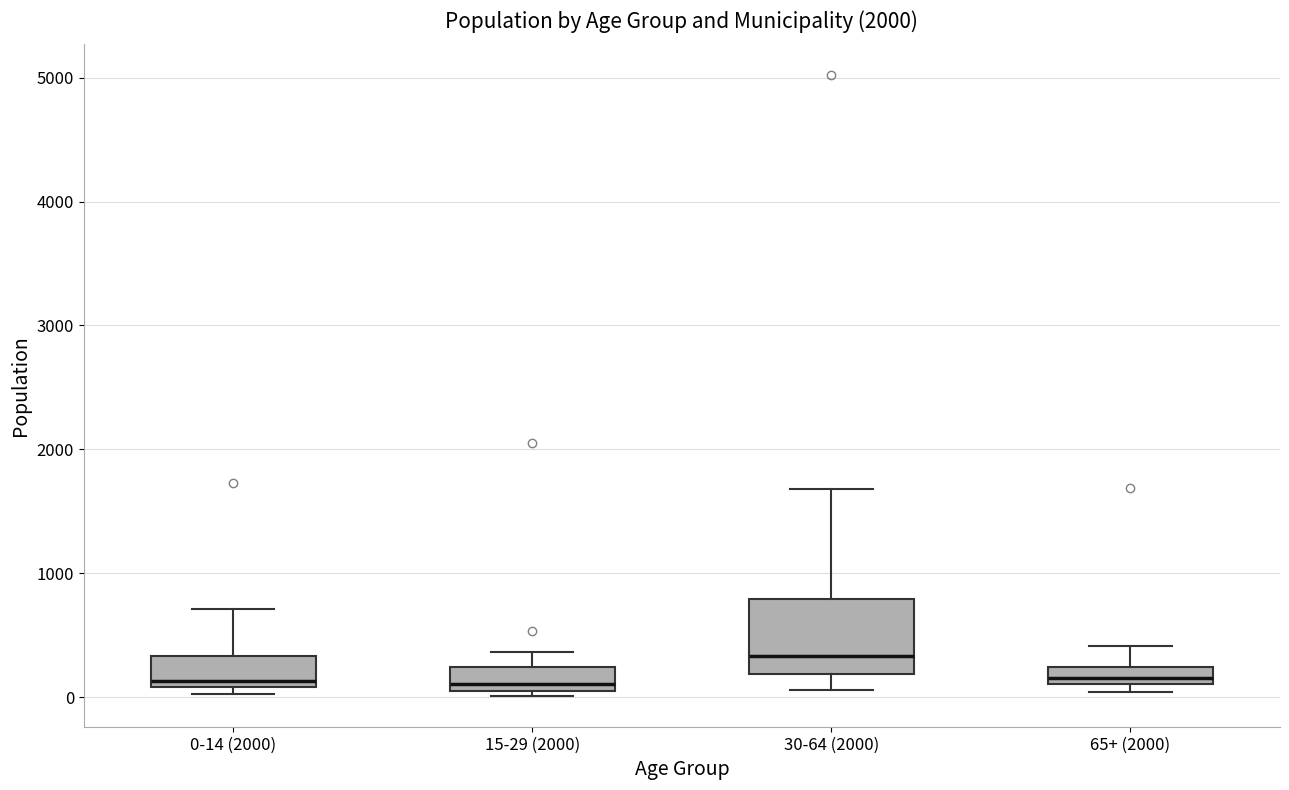

Which box's median line is the highest?

30-64 (2000)